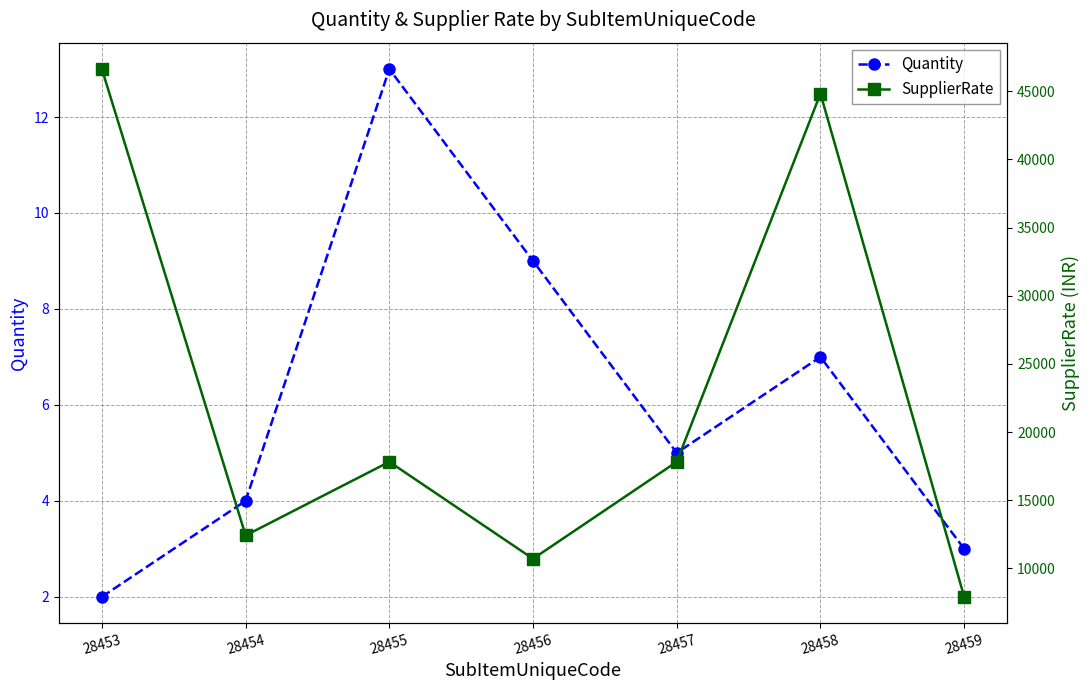

True or false: Quantity and SupplierRate intersect in this chart.

False